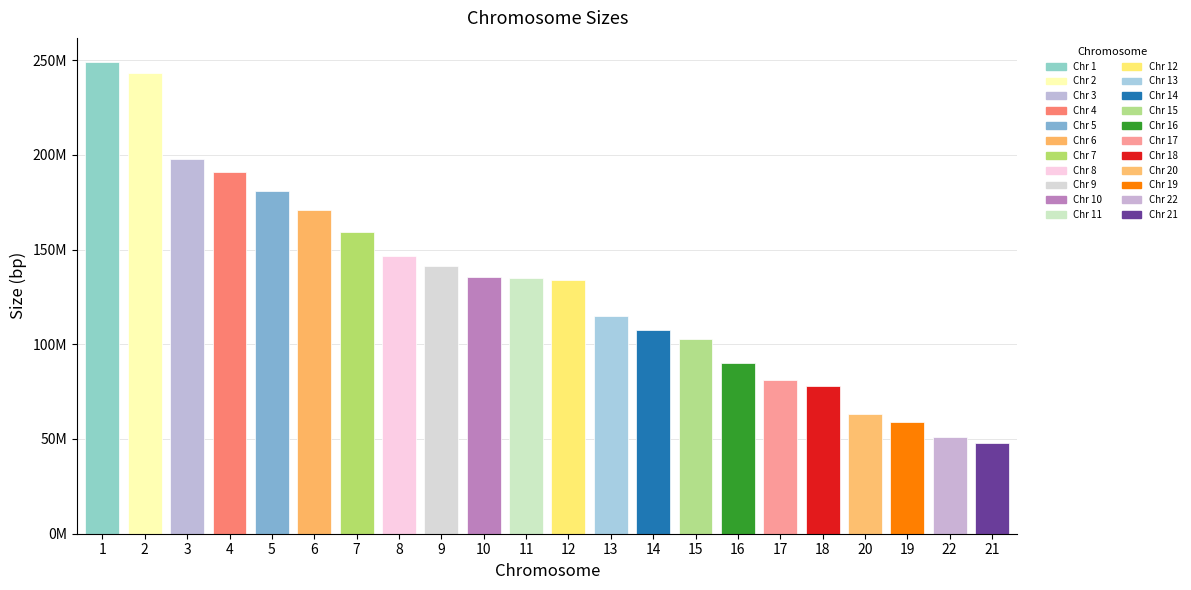

Reading left to right, list all the values displayed in this chart.

249250621	243199373	198022430	191154276	180915260	171115067	159138663	146364022	141213431	135534747	135006516	133851895	115169878	107349540	102531392	90354753	81195210	78077248	63025520	59128983	51304566	48129895